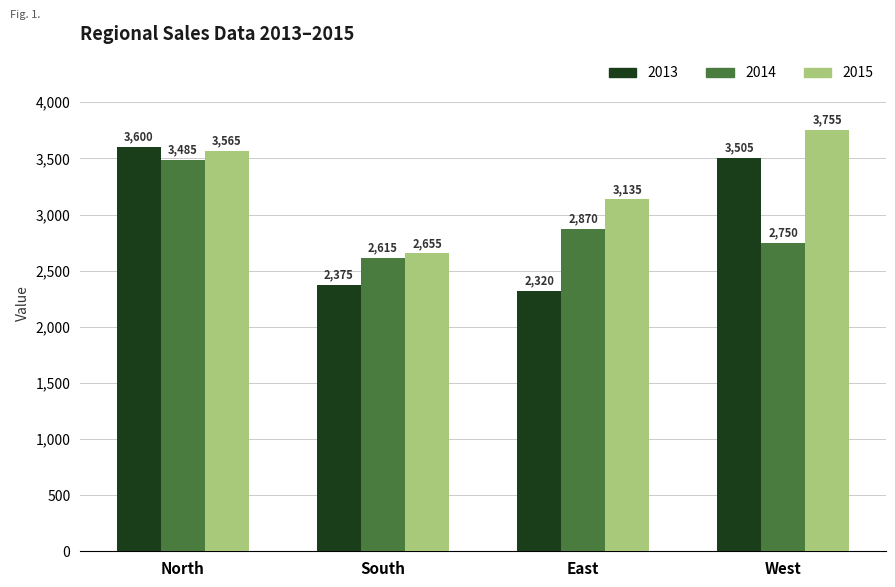

List the labels in order of 2015 value, smallest first.

South, East, North, West